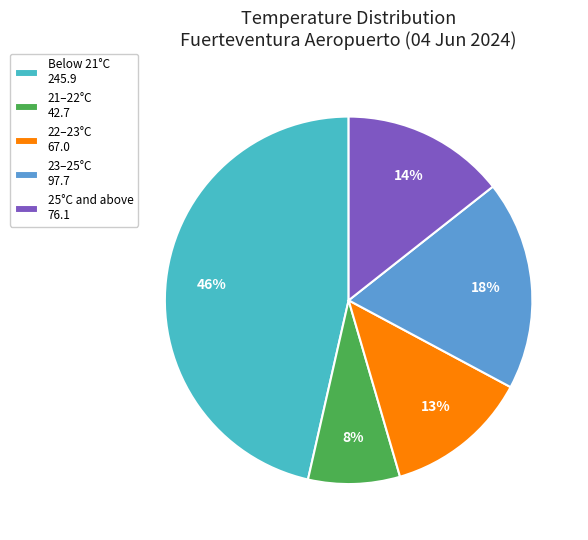

To the nearest percent, what percentage of the pie is 22–23°C 67.0?

13%